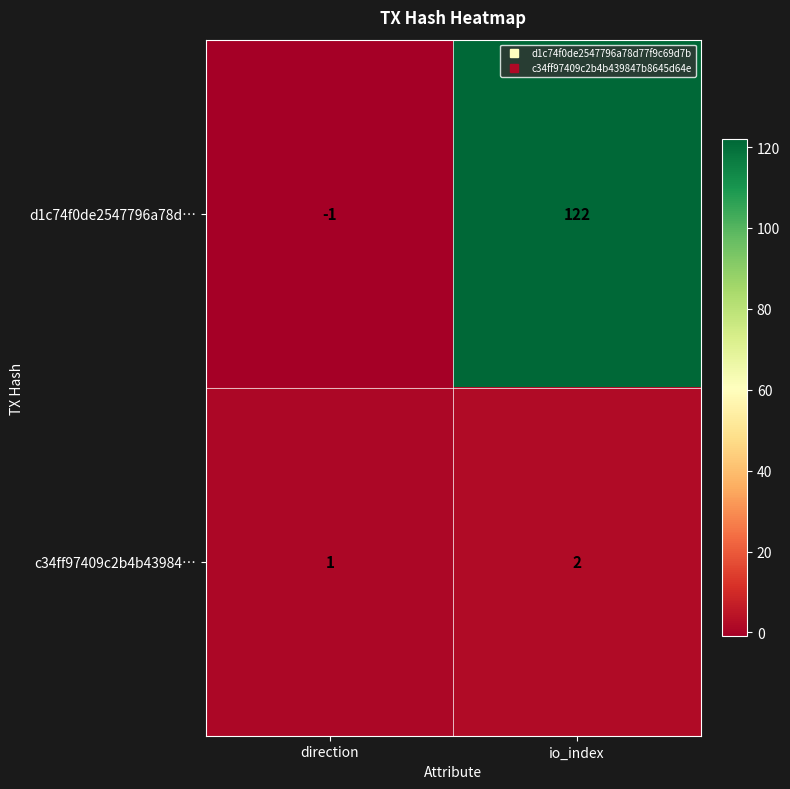

What is the spread (max minus min) of values at io_index?

120